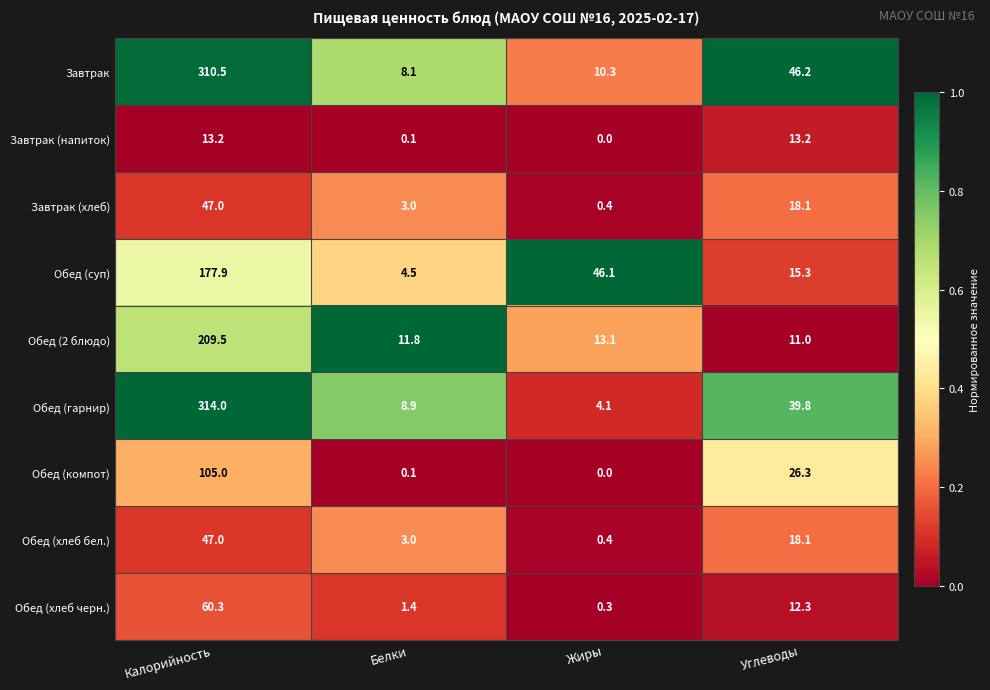

True or false: Обед (суп) has a value of 2.5 at Белки.

False